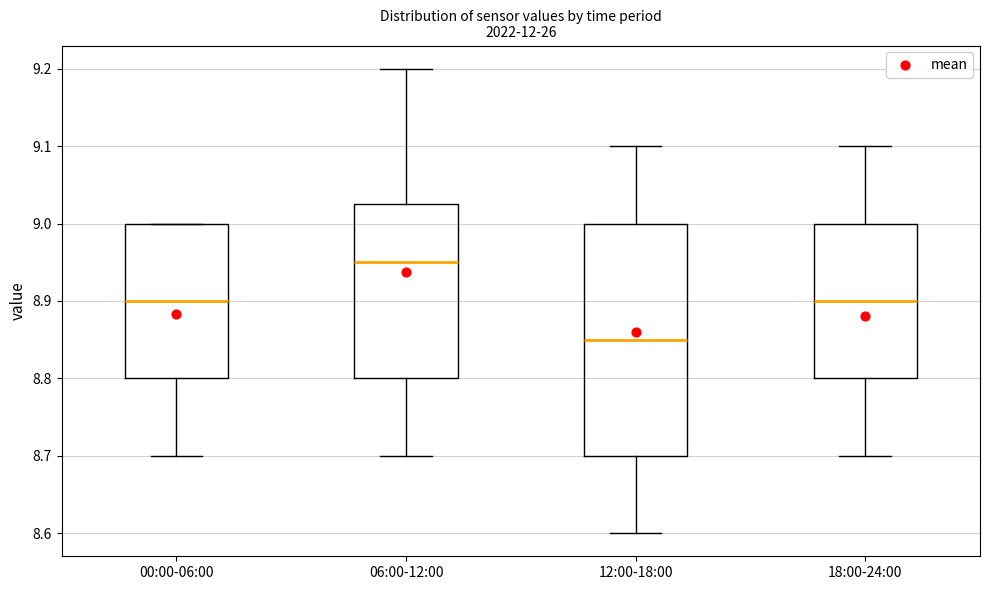

Reading left to right, read every box against the y-axis: the position of its median line, the range the box covers, and the ends of its whiskers. The values are not printed on the chart, so give them approximately, as read against the axis.

00:00-06:00: median 8.90, box 8.80 to 9.00, whiskers 8.70 to 9.00
06:00-12:00: median 8.95, box 8.80 to 9.03, whiskers 8.70 to 9.20
12:00-18:00: median 8.85, box 8.70 to 9.00, whiskers 8.60 to 9.10
18:00-24:00: median 8.90, box 8.80 to 9.00, whiskers 8.70 to 9.10